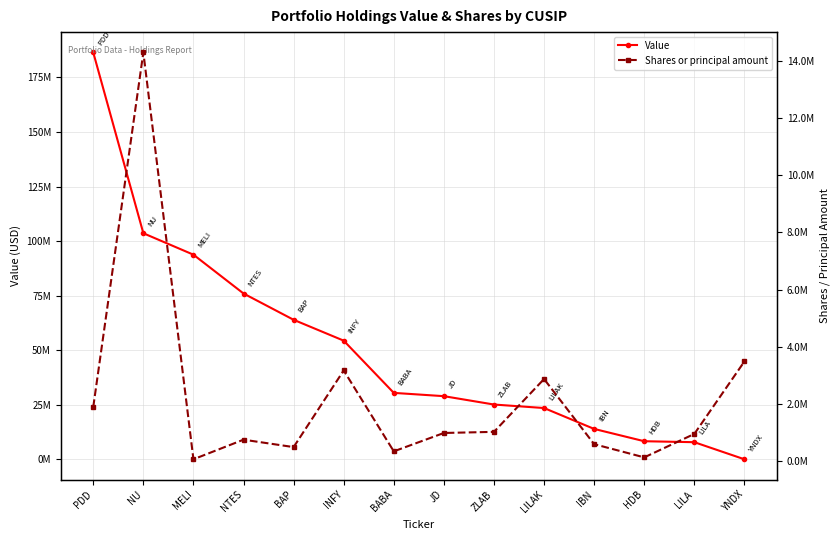

True or false: Value and Shares or principal amount cross at least once.

True